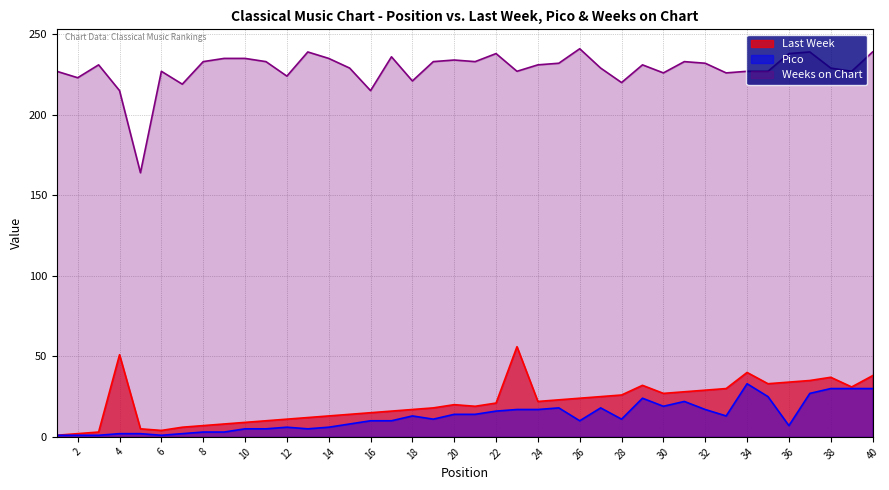

At which label is Weeks on Chart closest to 202?

4